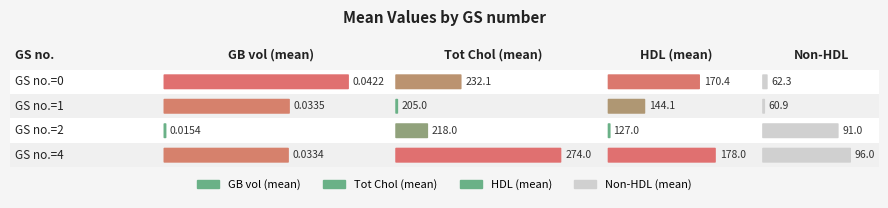

The GB vol series shows 0.0 at 0. True or false?

False